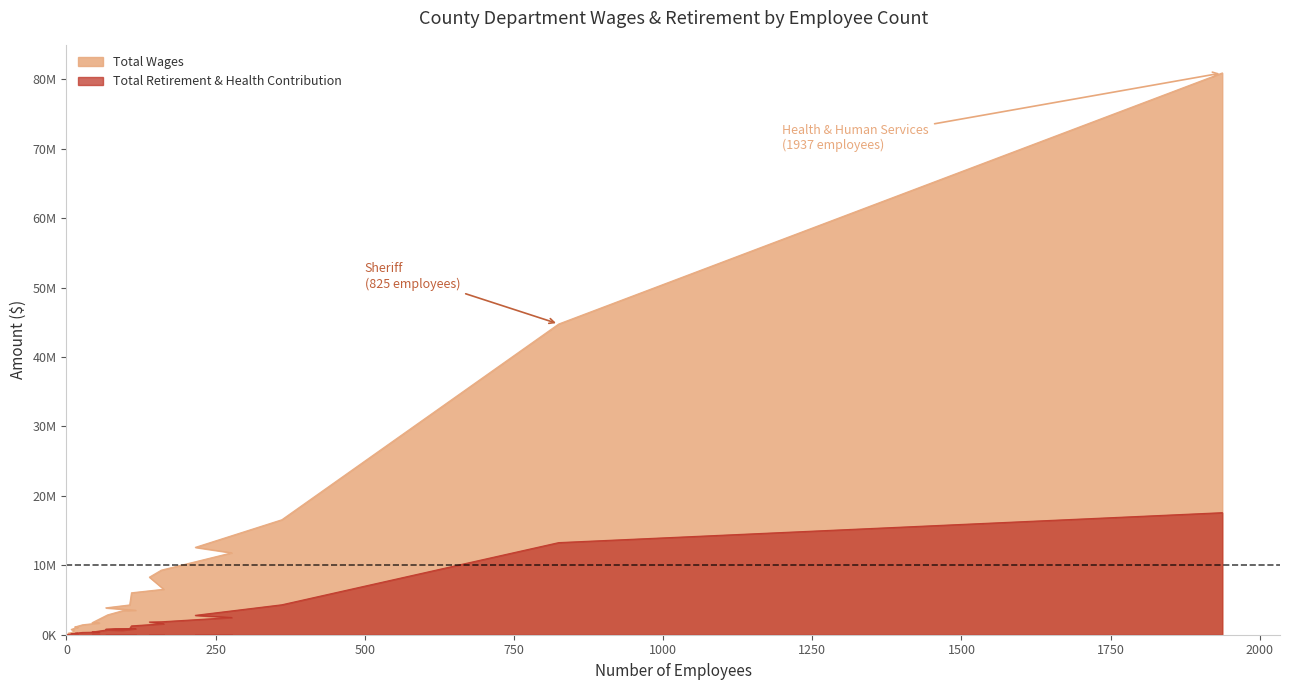

Which has a higher value, Workforce Investment Board or Ag Commissioner/Sealer?

Ag Commissioner/Sealer